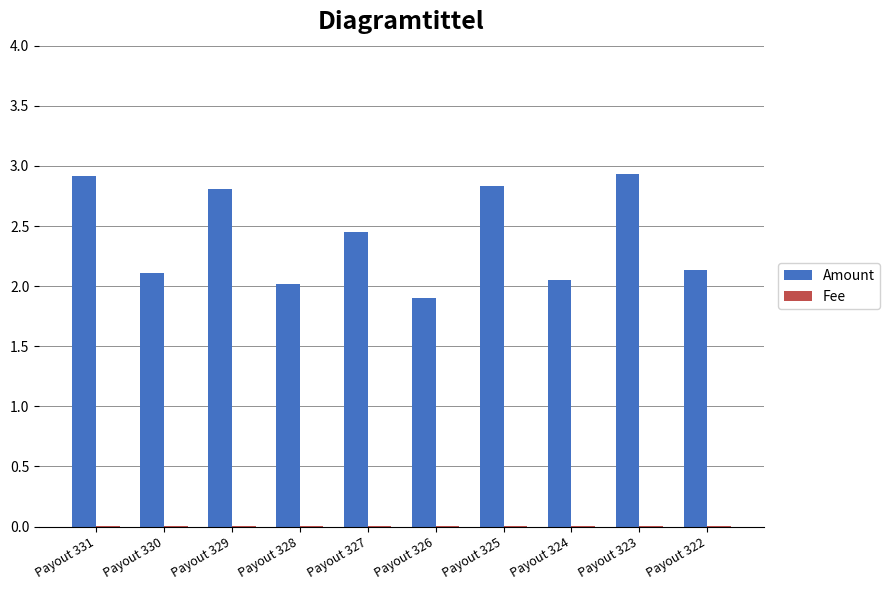

Which series changed the most between Payout 331 and Payout 328?

Amount